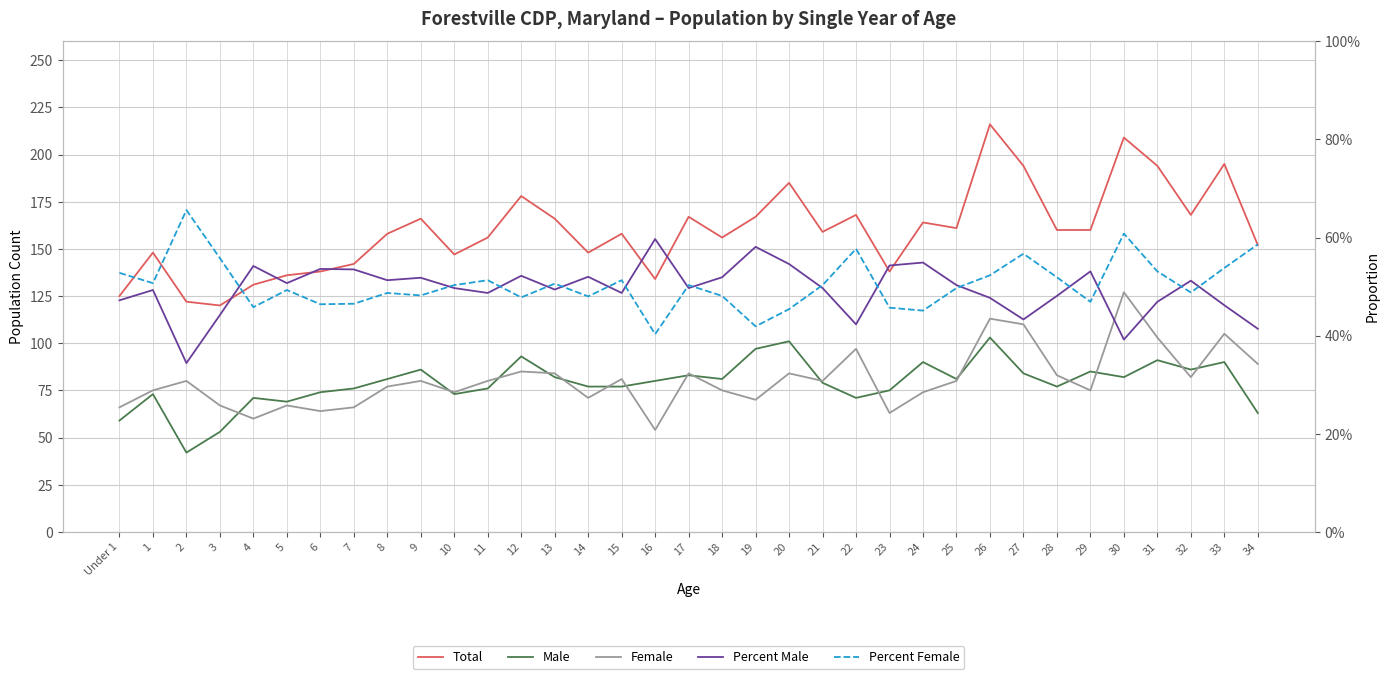

Which series changed the most between 21 and 26?

Total